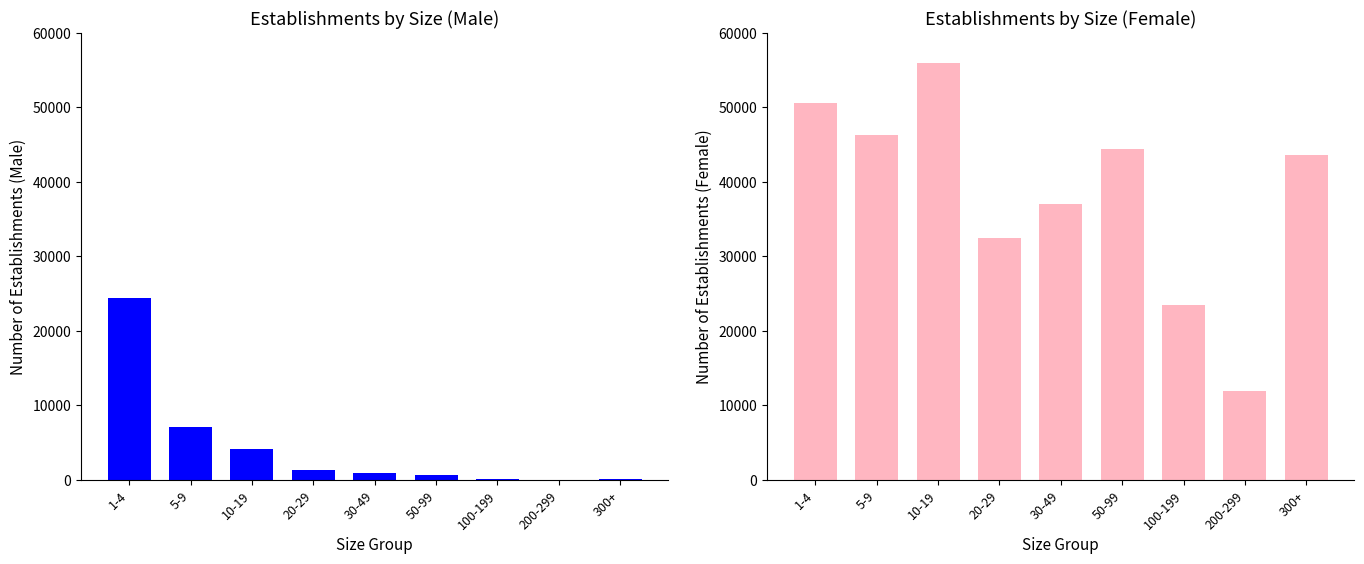

What is the total value across all series at 30-49?

38052